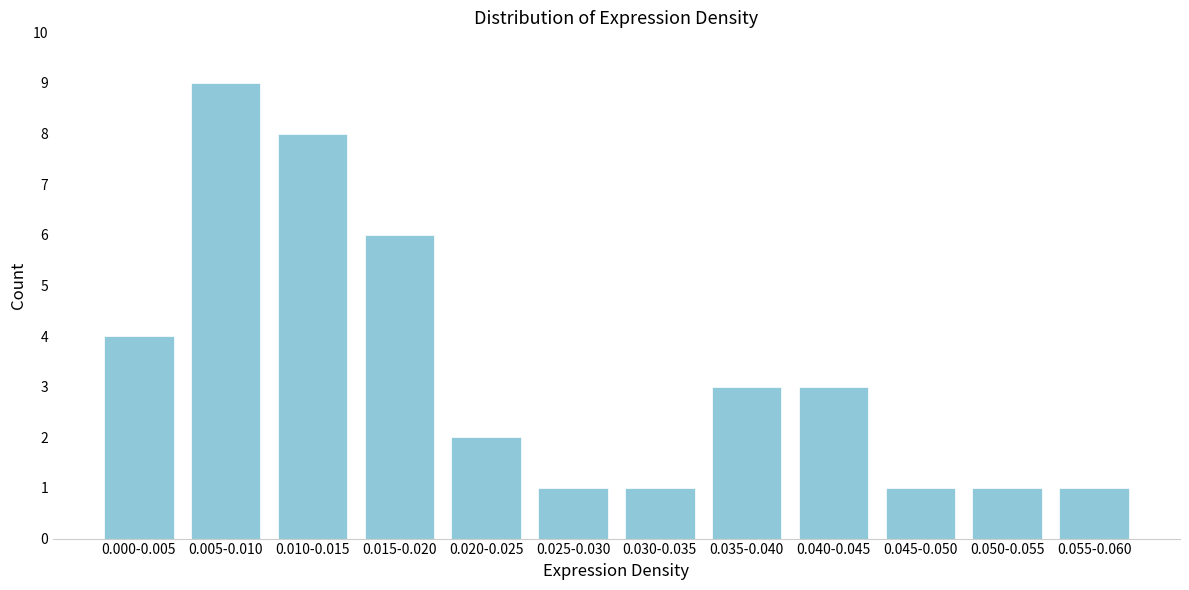

Reading right to left, transcribe all the data shown in this chart.

0.055-0.060=1	0.050-0.055=1	0.045-0.050=1	0.040-0.045=3	0.035-0.040=3	0.030-0.035=1	0.025-0.030=1	0.020-0.025=2	0.015-0.020=6	0.010-0.015=8	0.005-0.010=9	0.000-0.005=4